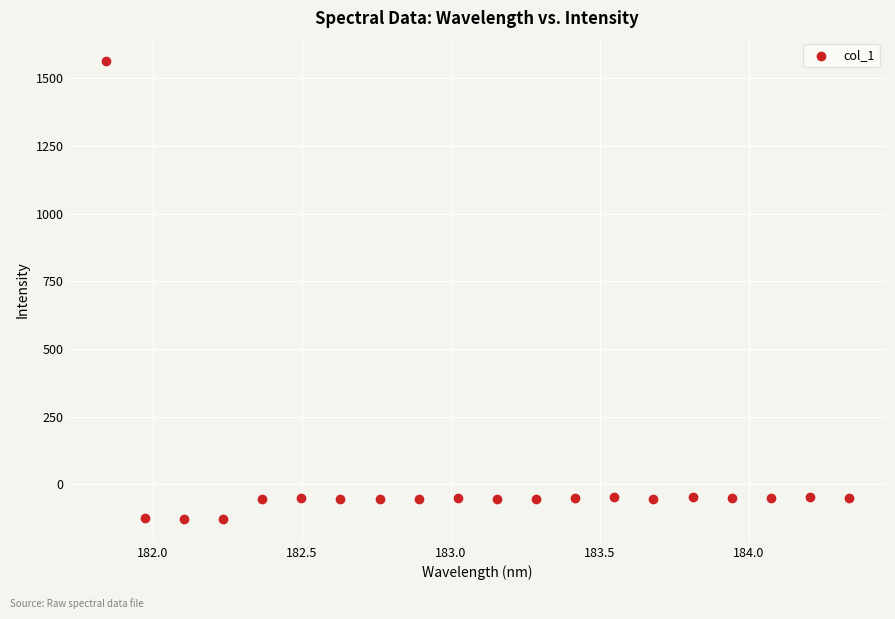

What is the range of Y values (max minus min)?

1693.3